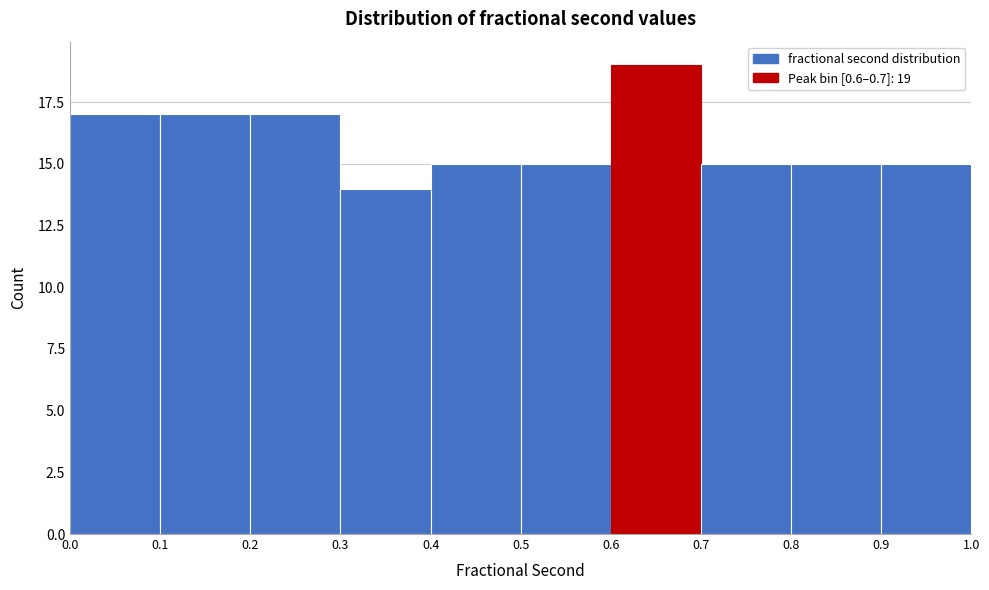

Which range on the x-axis has the tallest bar?

0.6 to 0.7